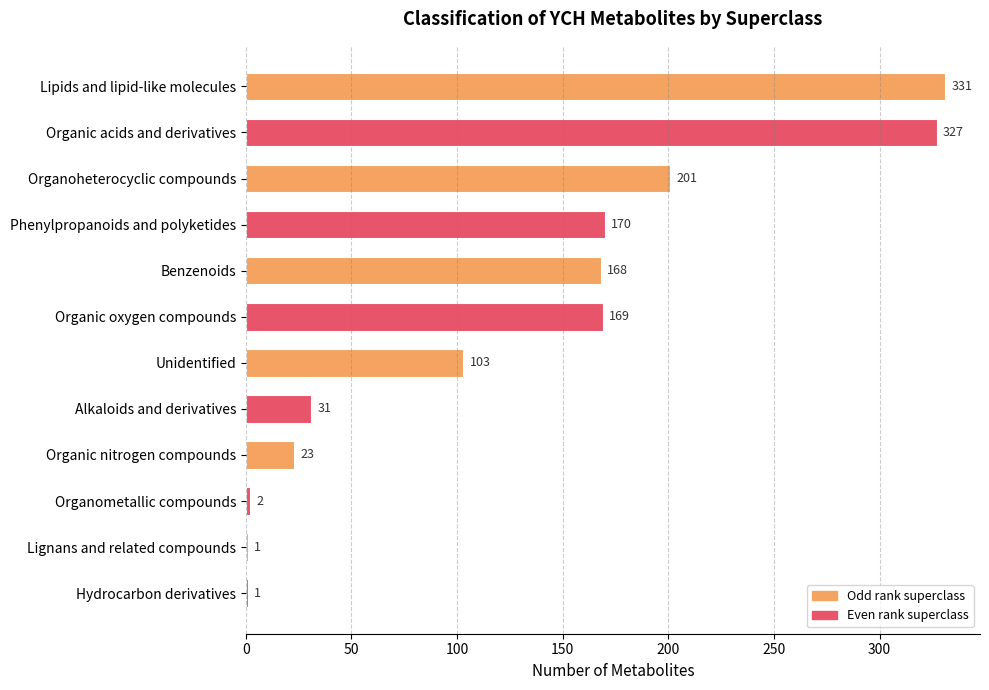

What is the maximum value shown in the chart?

331